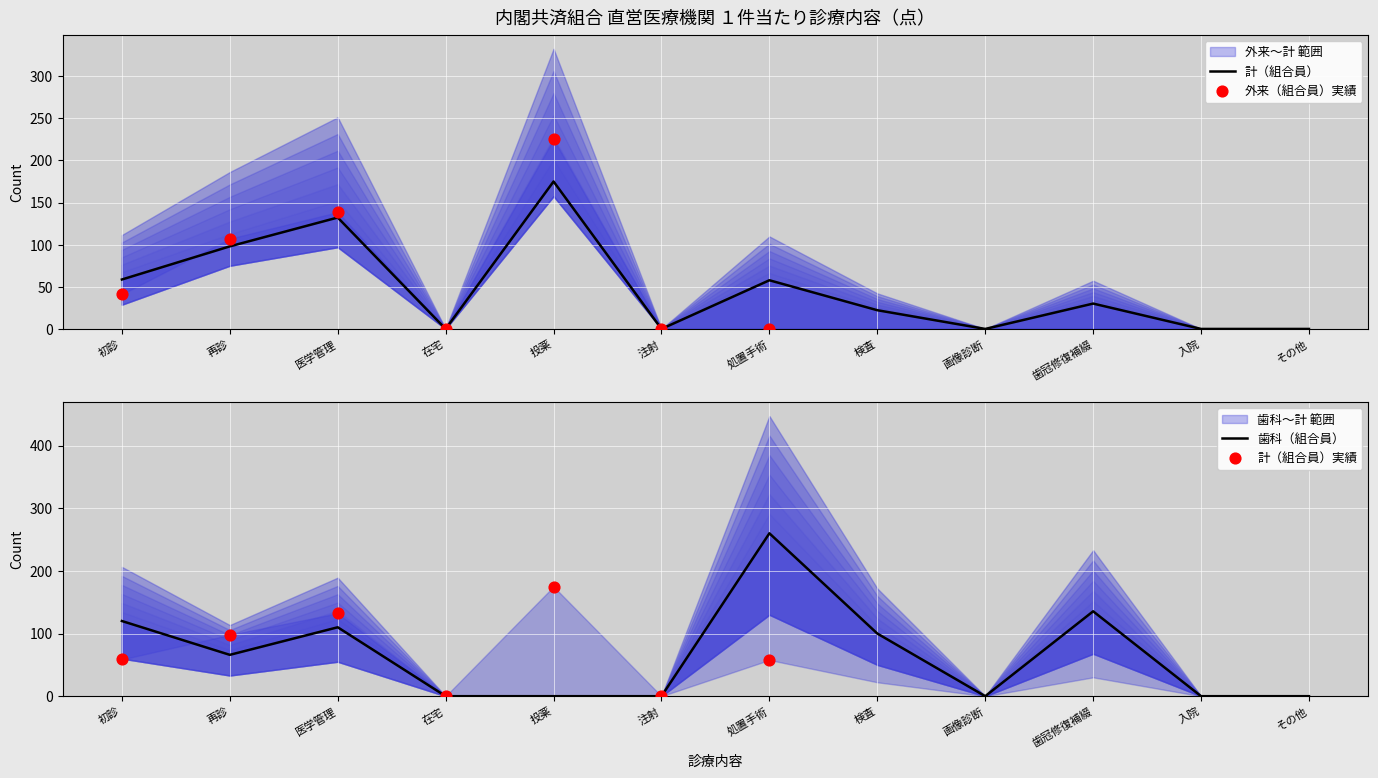

Which series has the largest total across all categories?

歯科（組合員）